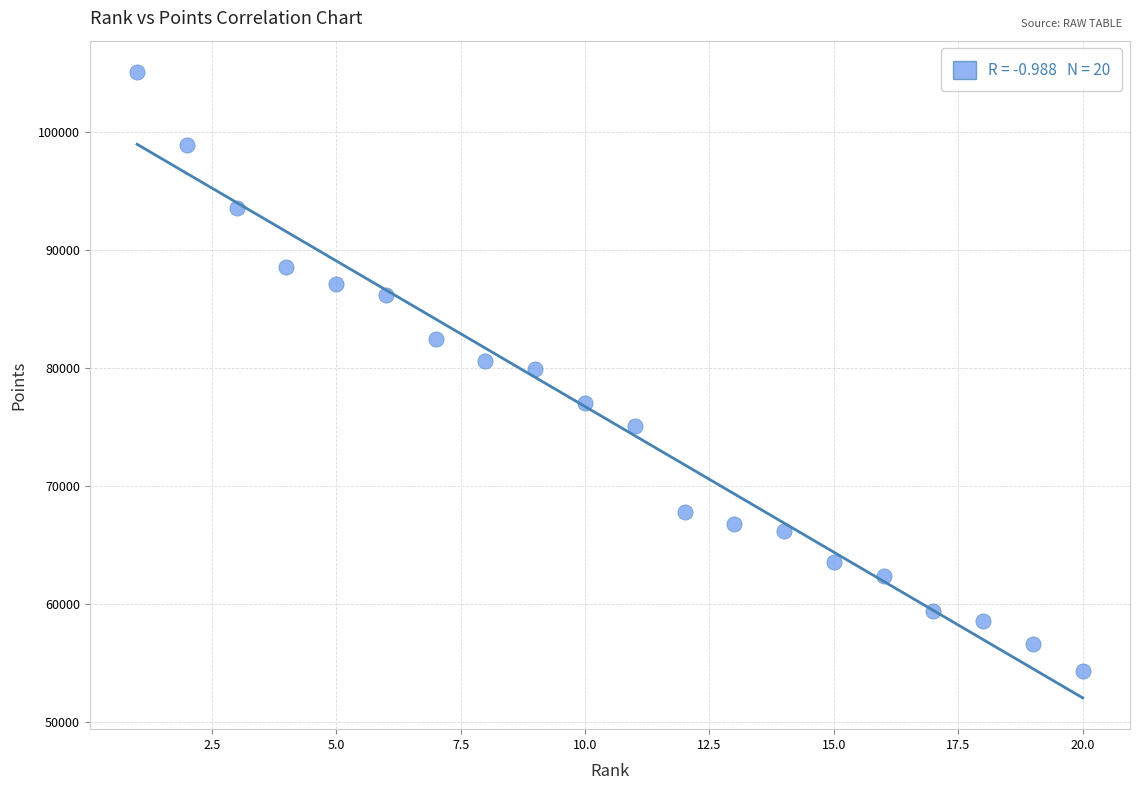

What is the range of Y values (max minus min)?

50737